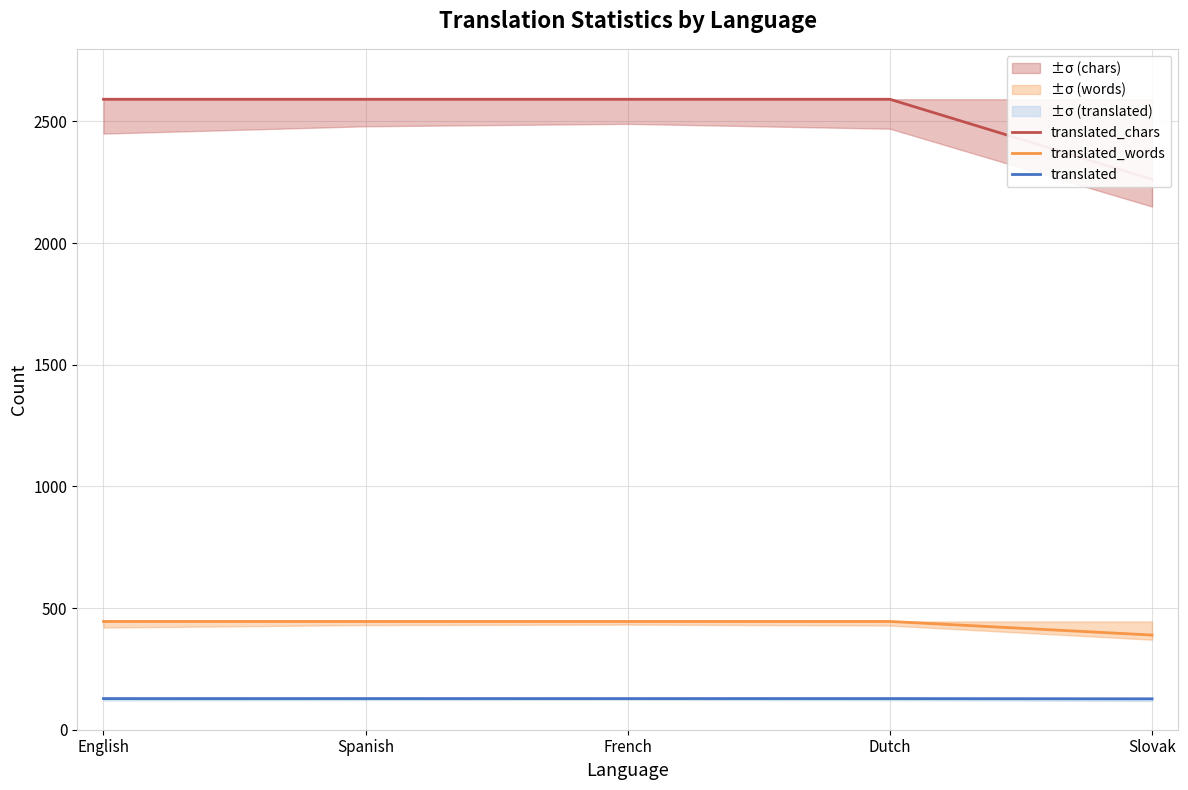

Reading right to left, transcribe all the data shown in this chart.

translated_chars: Slovak=2262	Dutch=2591	French=2591	Spanish=2591	English=2591
translated_words: Slovak=389	Dutch=445	French=445	Spanish=445	English=445
translated: Slovak=127	Dutch=128	French=128	Spanish=128	English=128